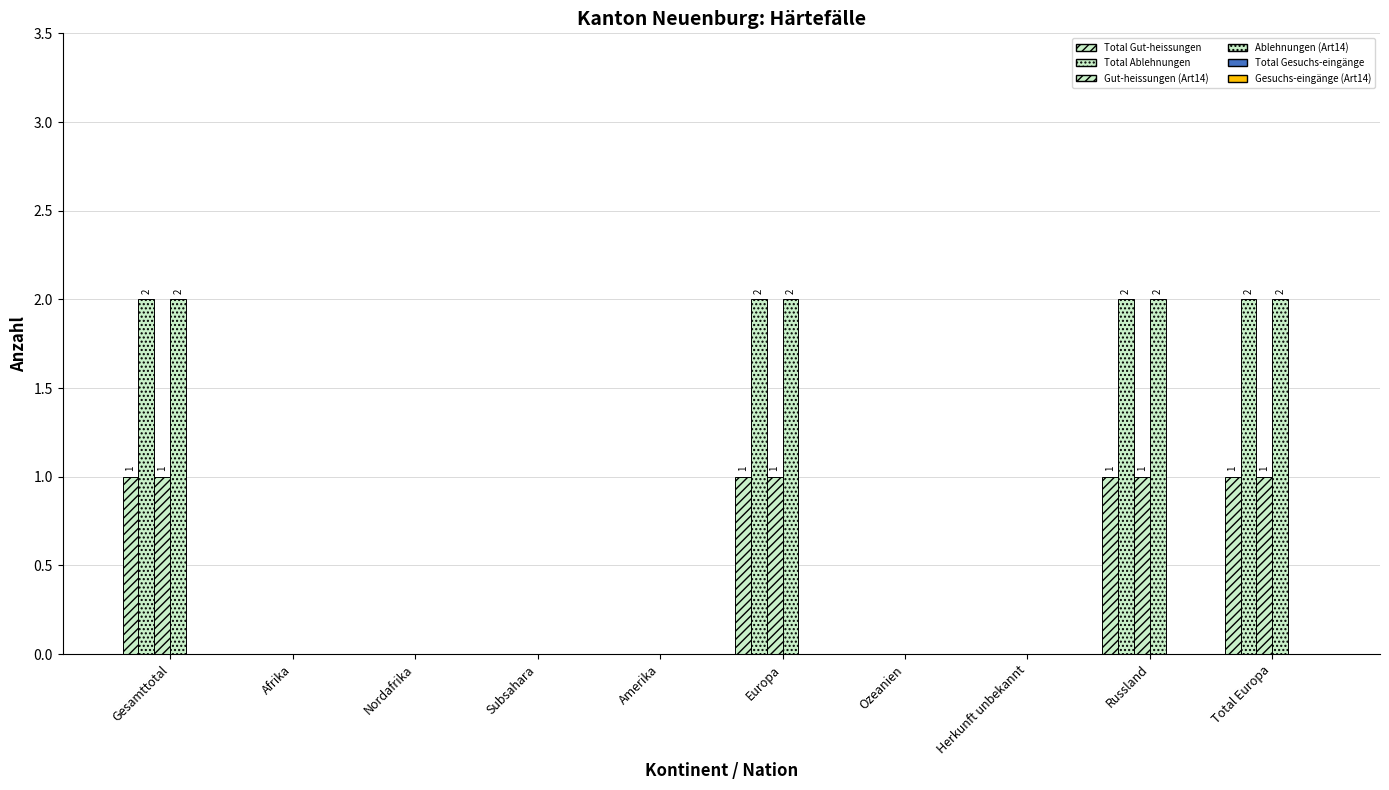

What is the highest value of the Total Ablehnungen series?

2